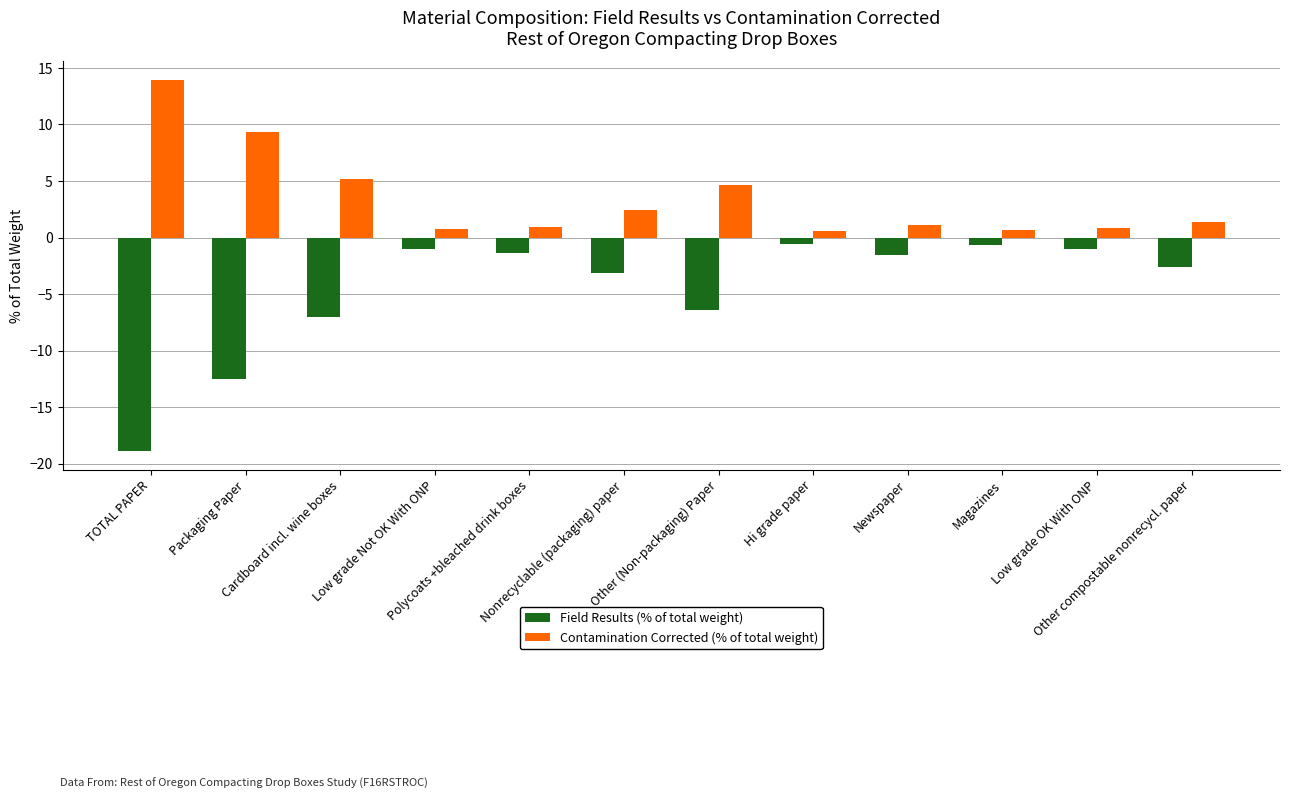

Does the chart contain stacked bars?

No